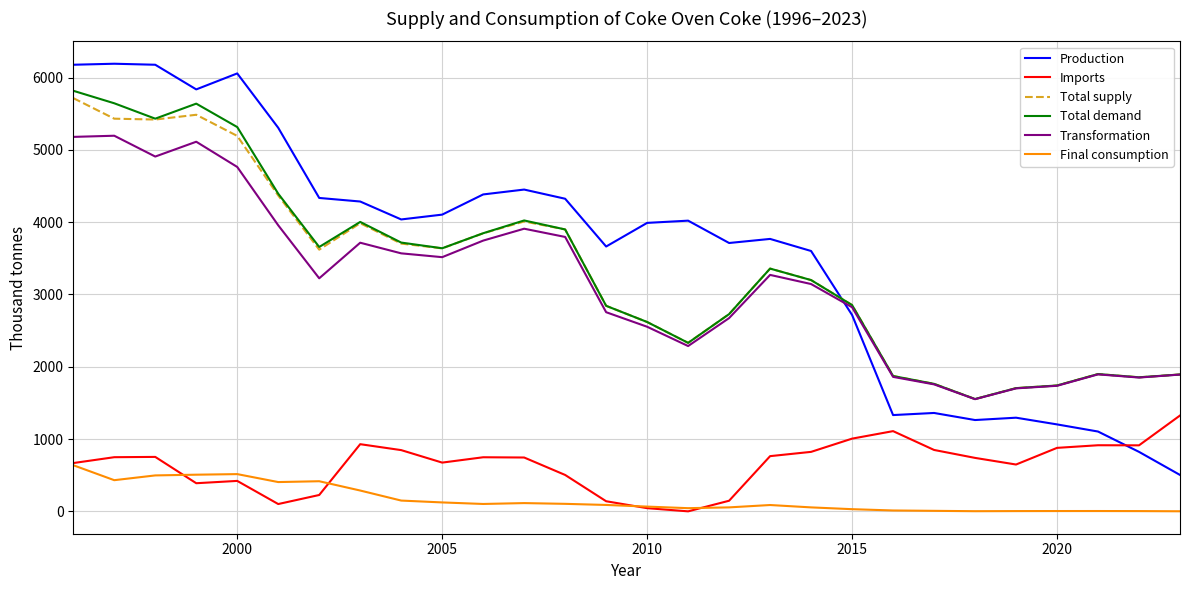

Which series has the largest range (max minus min)?

Production